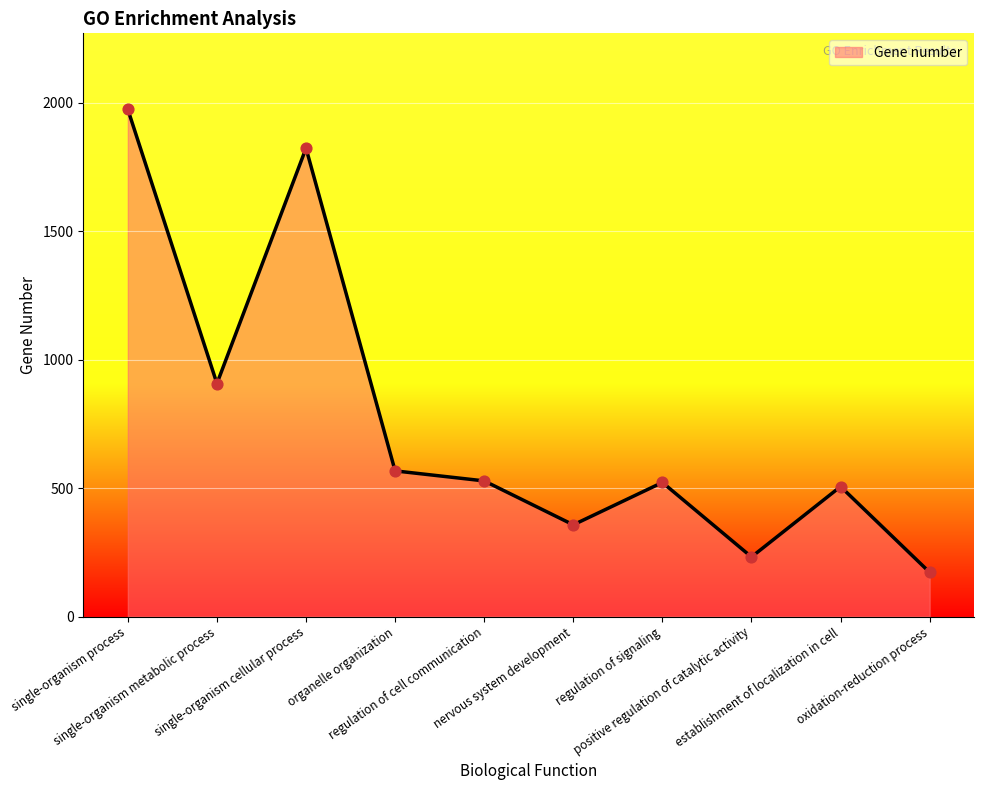

Which has a higher value, single-organism cellular process or oxidation-reduction process?

single-organism cellular process